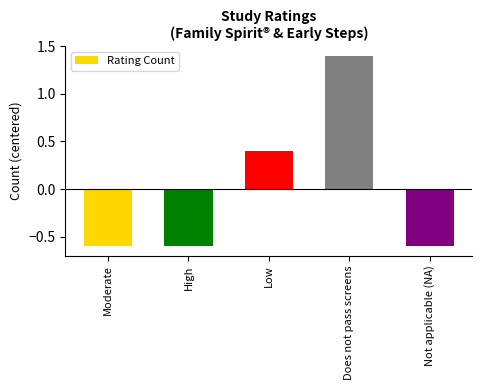

What is the label of the 2nd bar from the left?

High